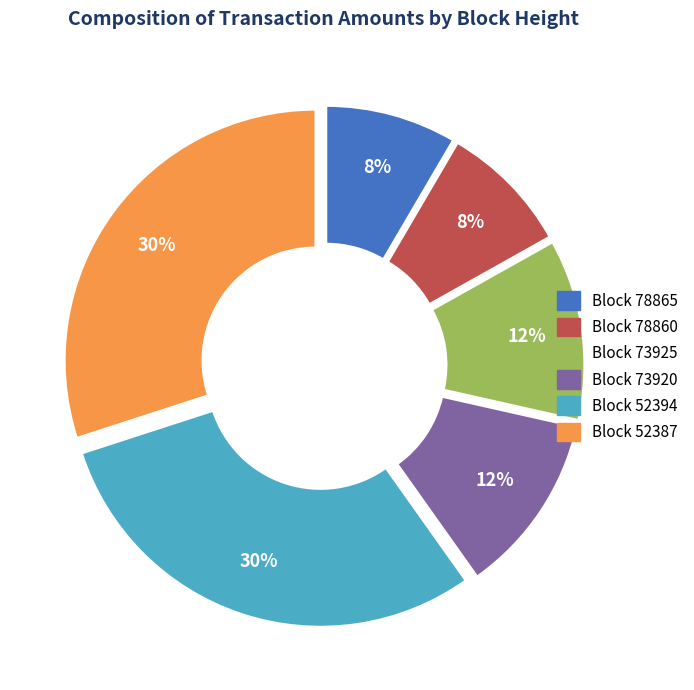

How many segments does this pie chart have?

6